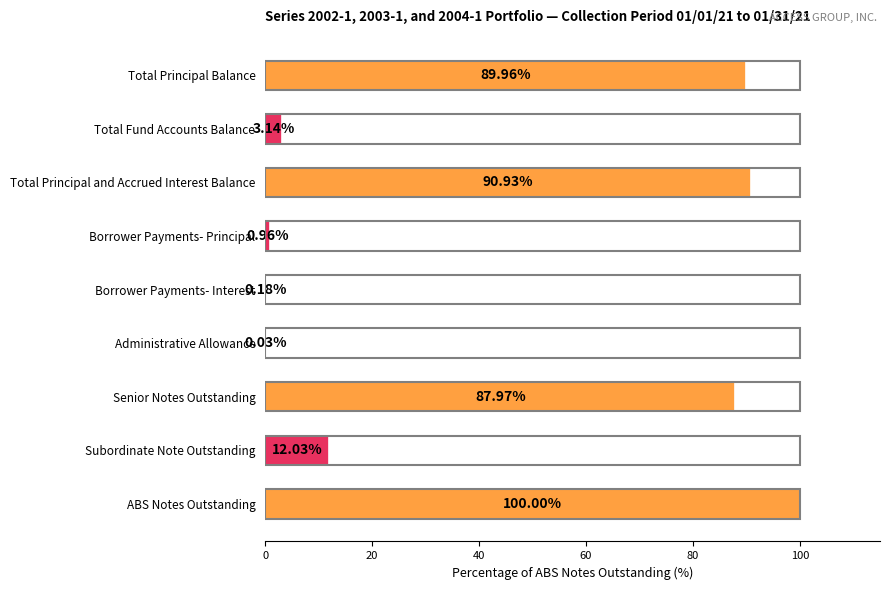

What is the sum of the values at Total Principal and Accrued Interest Balance and Administrative Allowance?

91.0